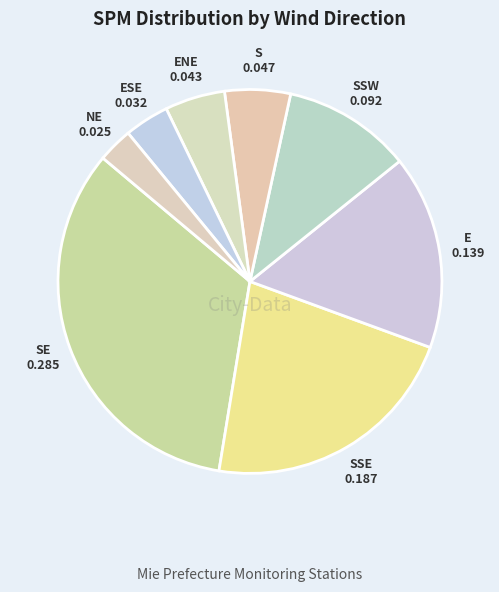

Does any single category account for the majority?

No